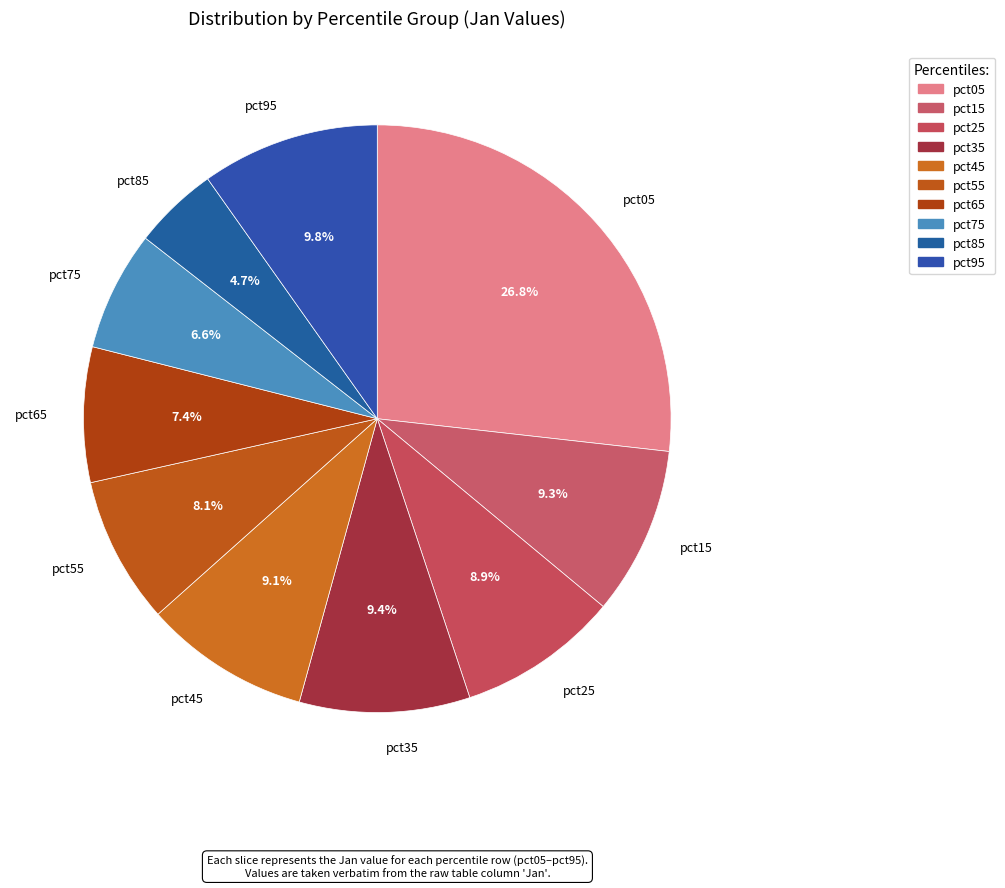

To the nearest percent, what is the average slice percentage?

10%